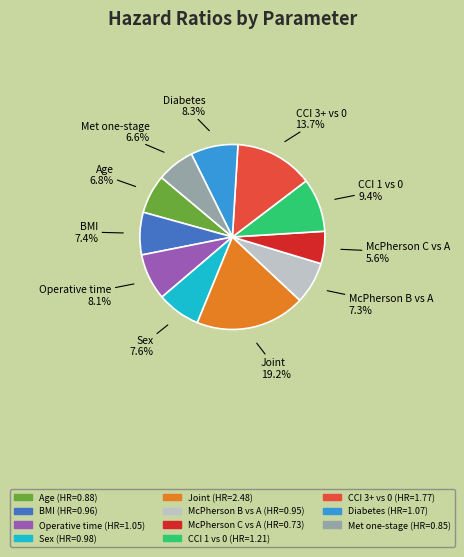

What percentage do McPherson C vs A and Diabetes together represent?

13.9%